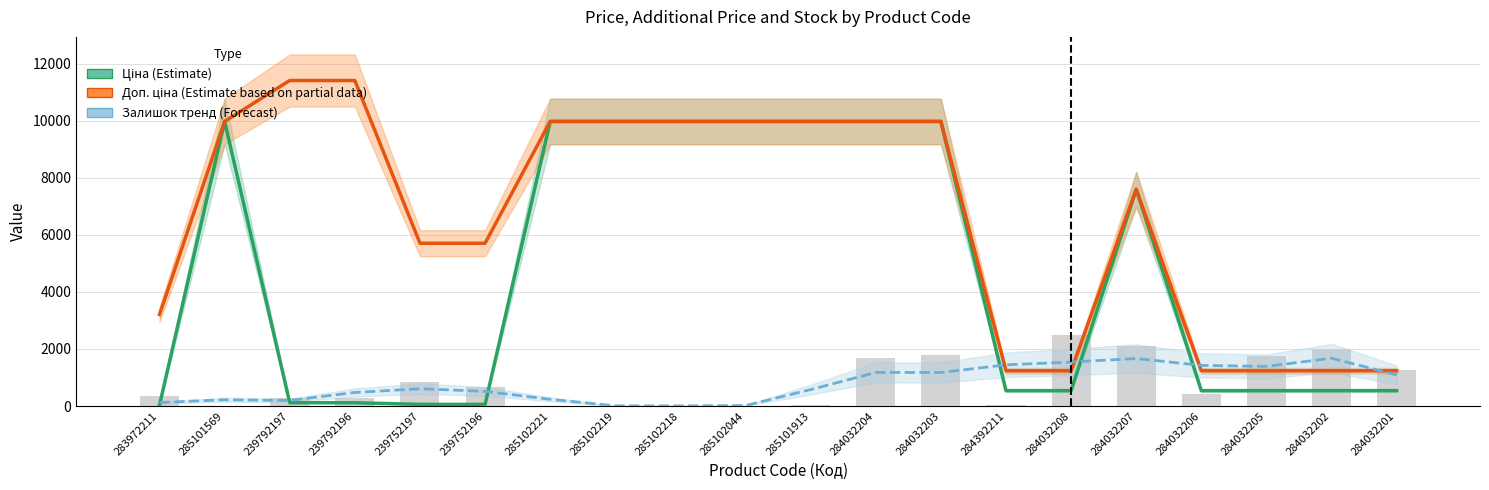

Between 239792197 and 284392211, which series saw the biggest shift?

Доп. ціна (Estimate based on partial data)